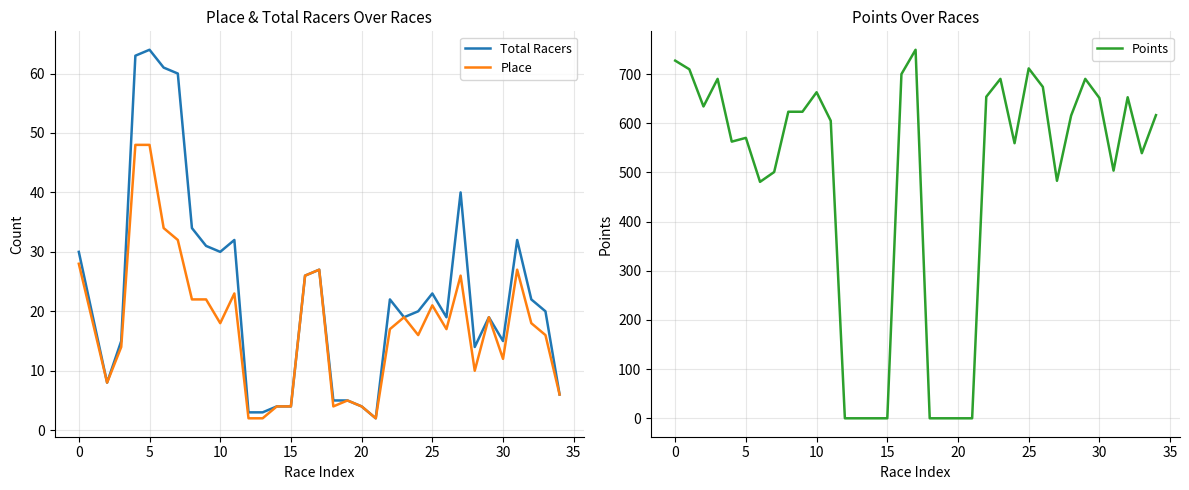

What is the difference between the highest and lowest values at 33?

523.1